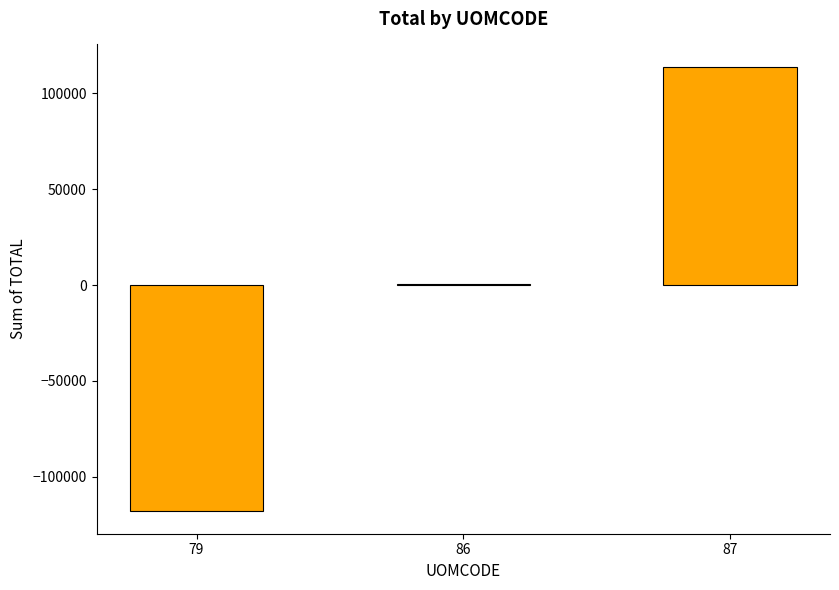

Where is the data nearest to the value -2073?

86